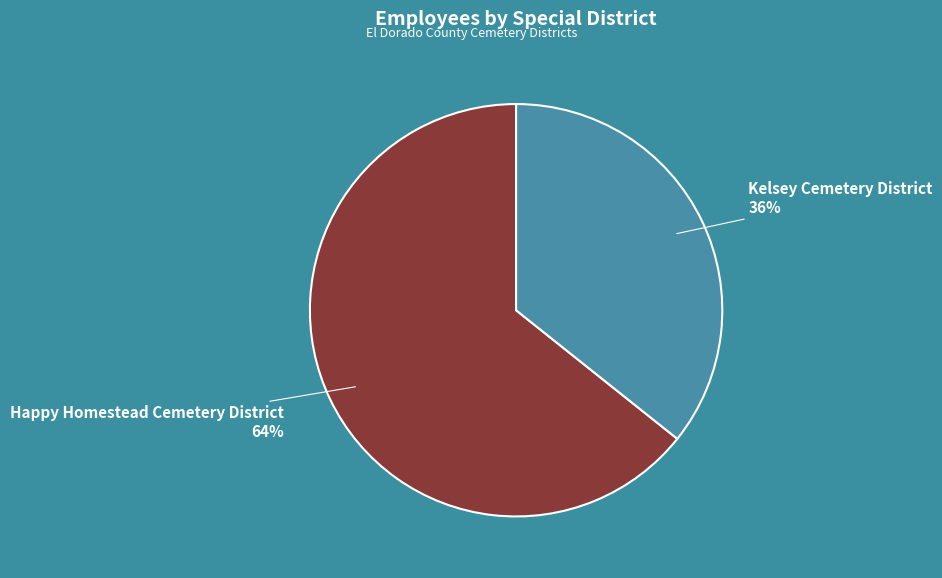

Does Kelsey Cemetery District account for over 50% of the chart?

No